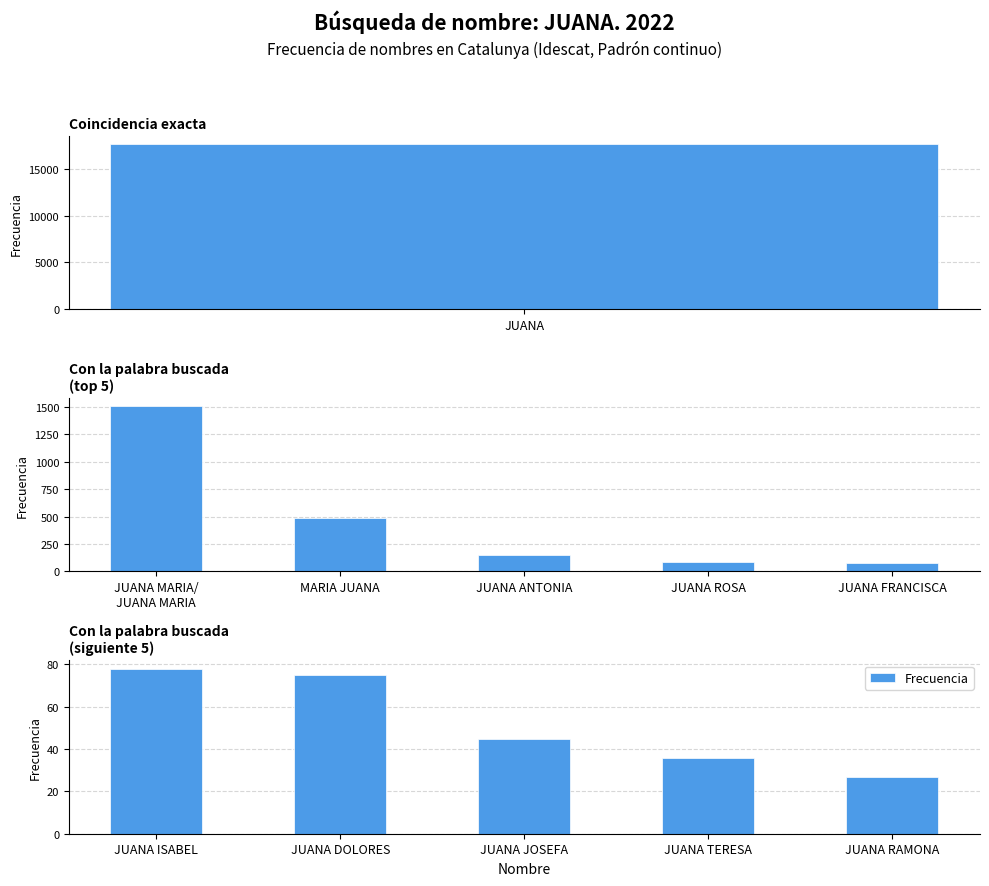

Which has a higher value, JUANA ISABEL or JUANA TERESA?

JUANA ISABEL